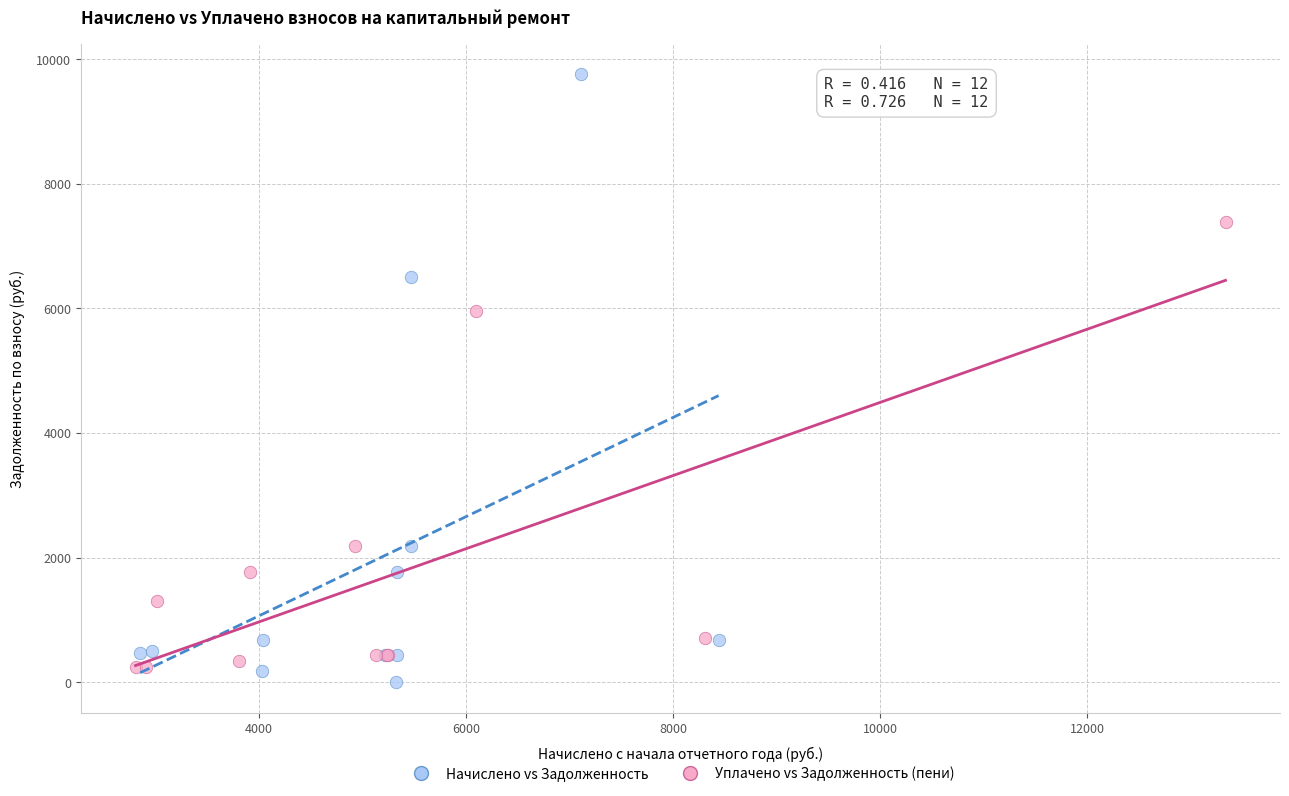

Which series has the widest spread of Y values?

Начислено vs Задолженность